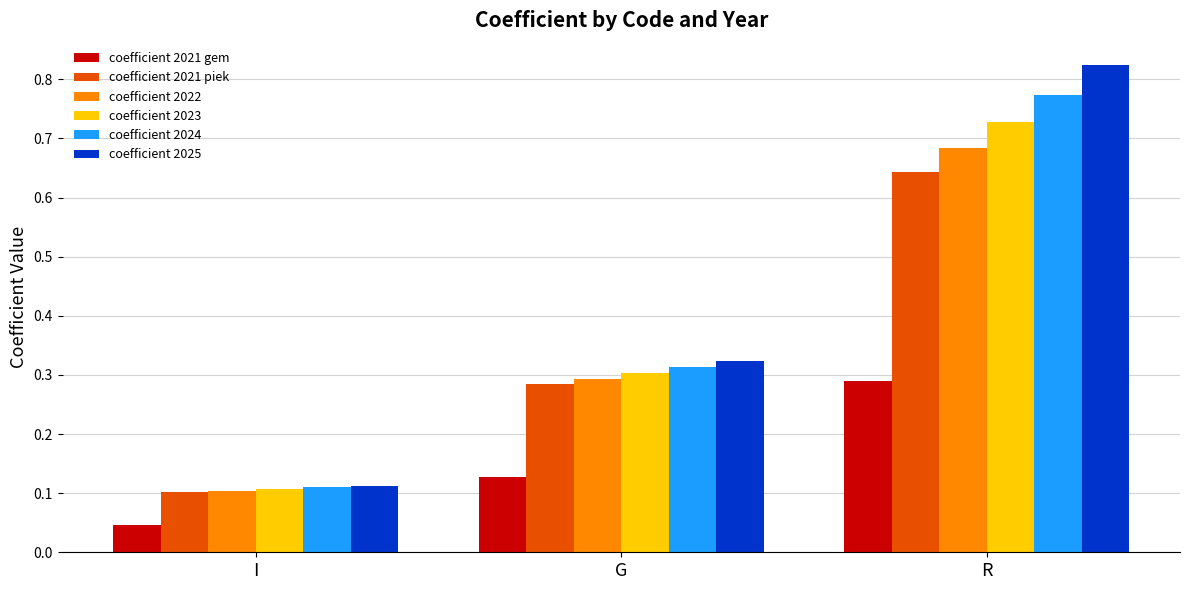

At how many categories does at least one series exceed 0?

3